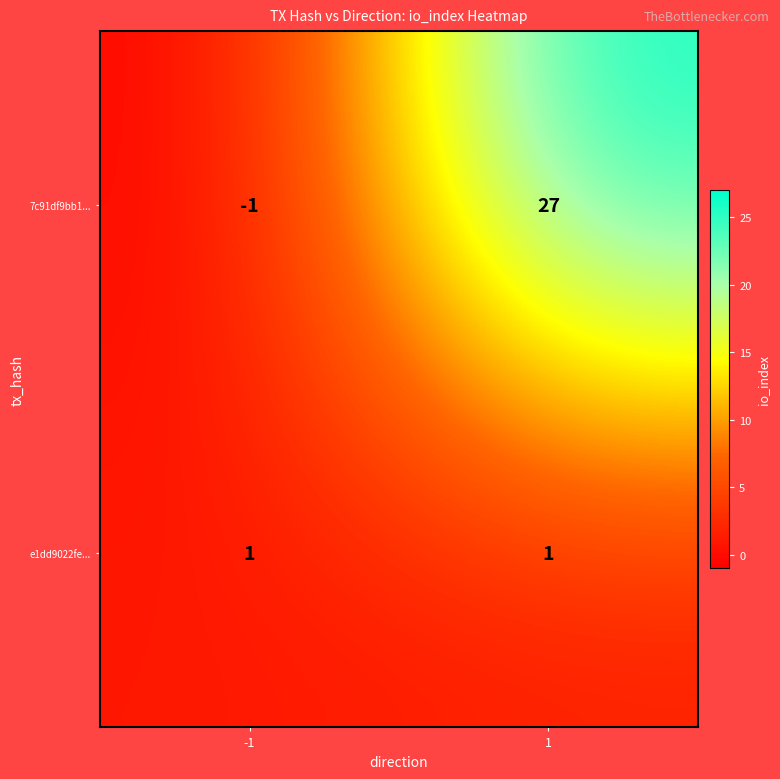

Which series has the largest total across all categories?

7c91df9bb1...